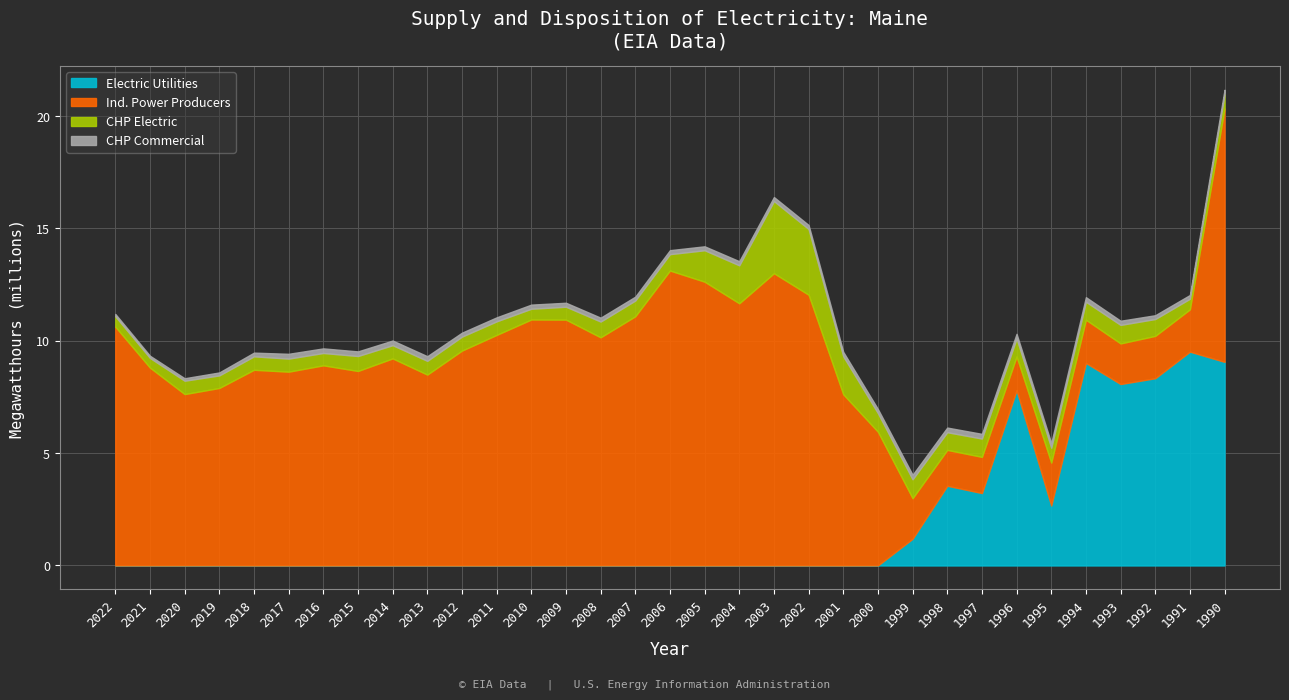

What is the difference between the CHP Electric values at 1991 and 1996?

329453